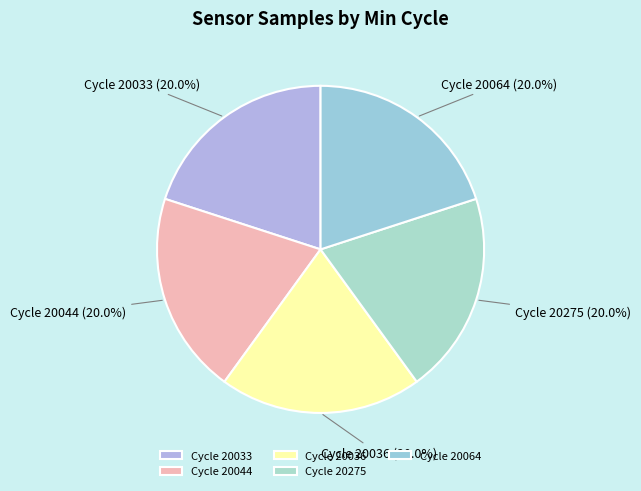

Is the sum of Cycle 20064 and Cycle 20275 greater than half?

No